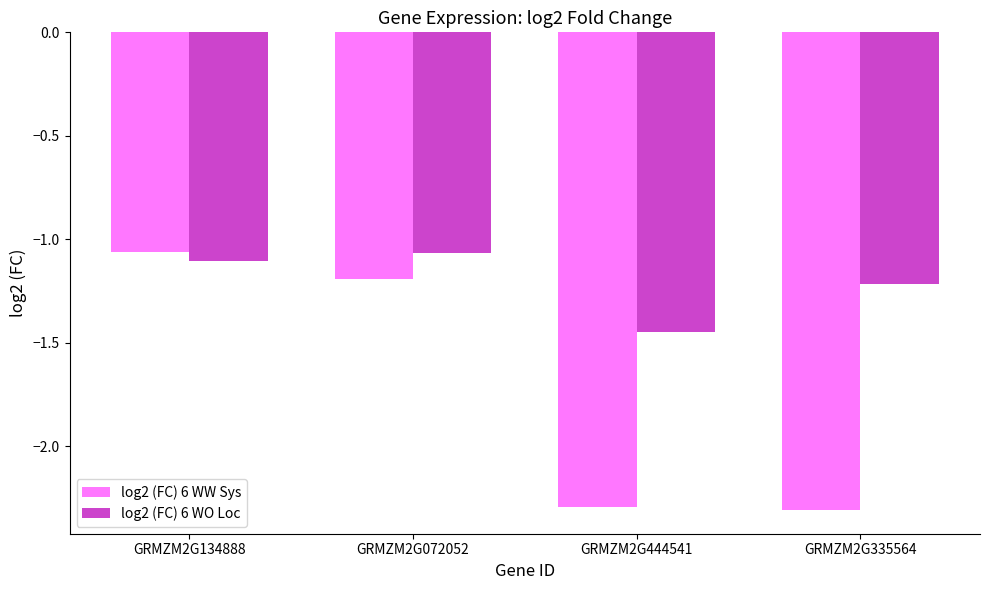

What is the difference between the log2 (FC) 6 WO Loc values at GRMZM2G335564 and GRMZM2G072052?

0.1